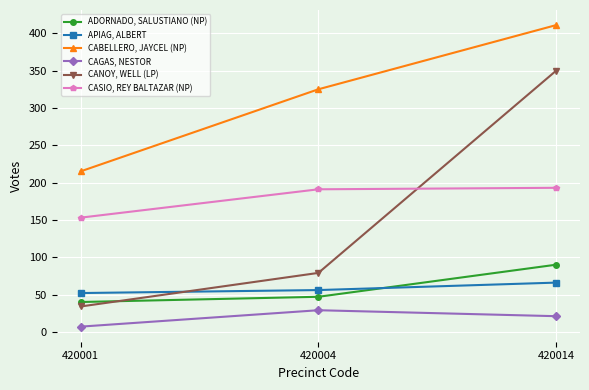

What is the value of the ADORNADO, SALUSTIANO (NP) point at the 1st from the left?

40